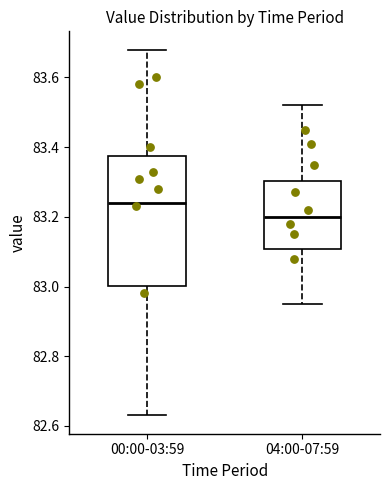

Which box is the tallest, from its lower edge to its upper edge?

00:00-03:59